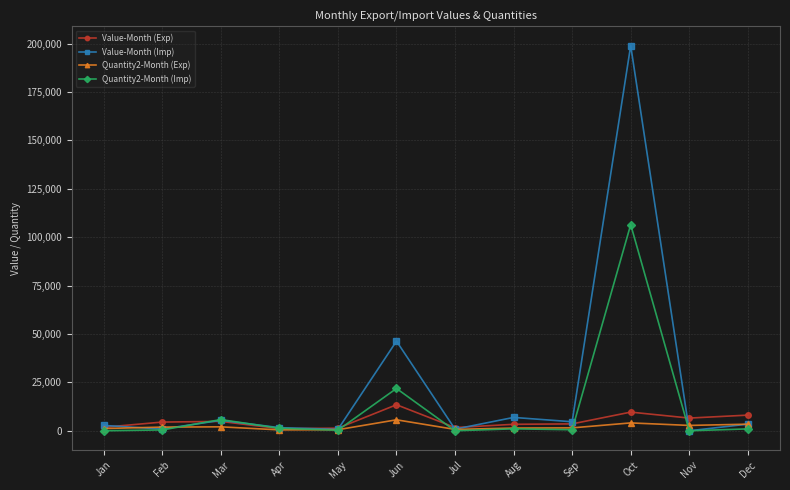

True or false: Value-Month (Exp) has more than 1 points higher than both neighbors.

True